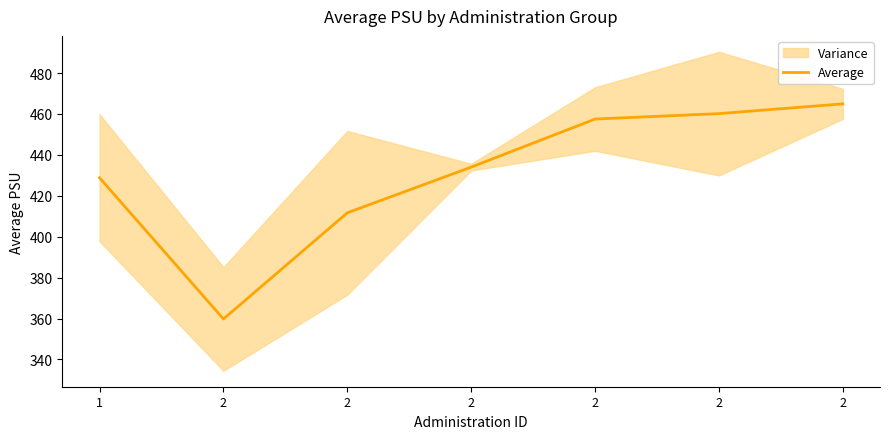

How many lines are shown in the chart?

1